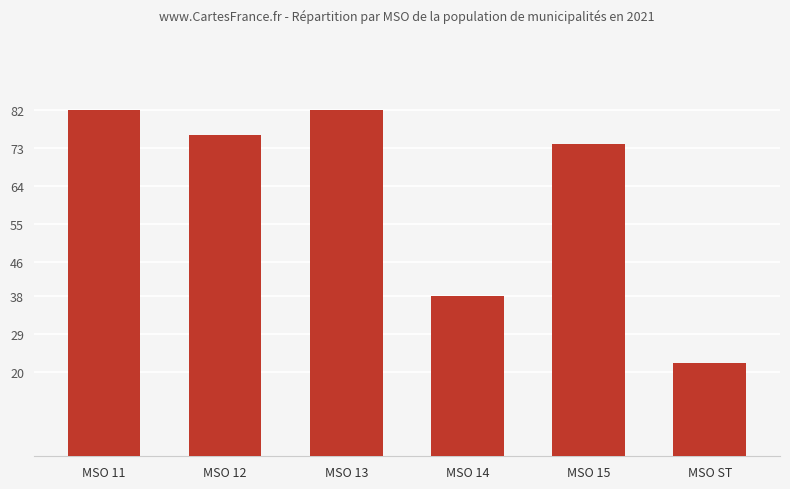

Is it true that the value at MSO 12 is 76?

True